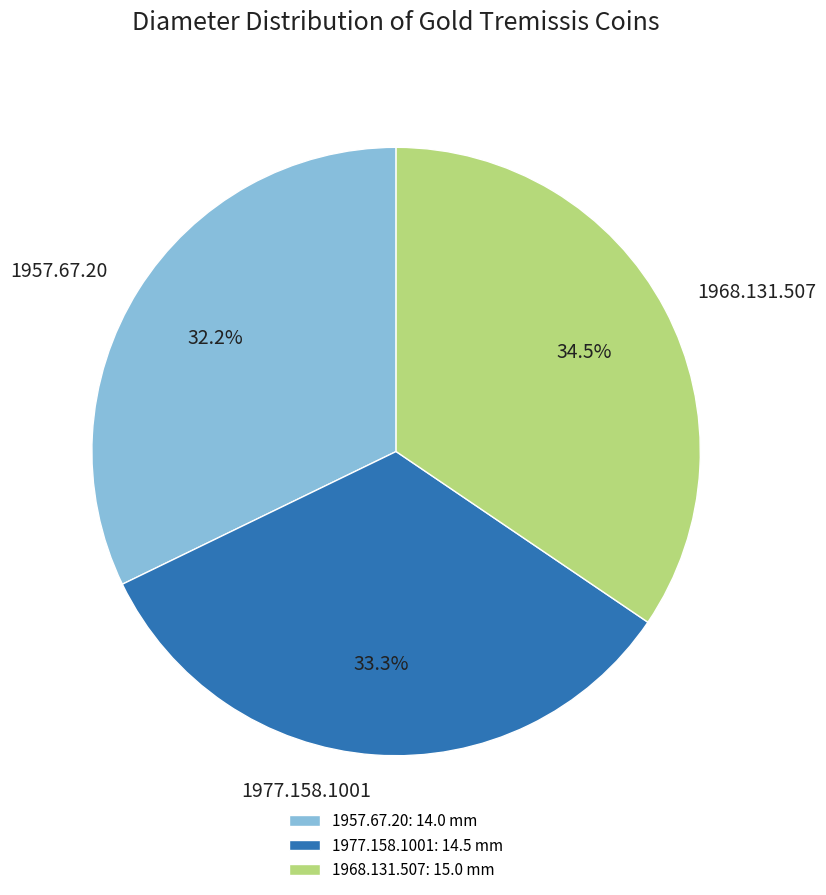

Is there any slice that represents more than half of the pie?

No